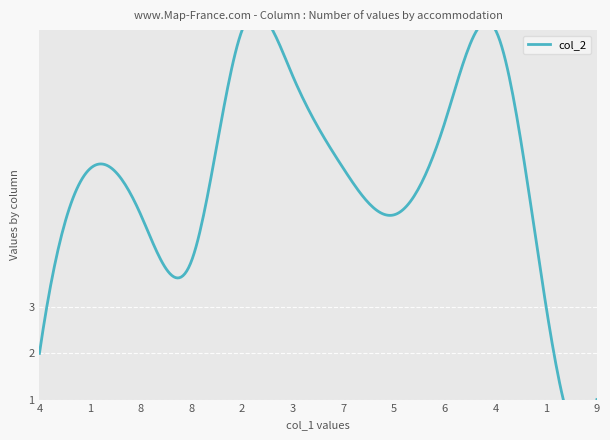

What is the total value across all series at 6?

22